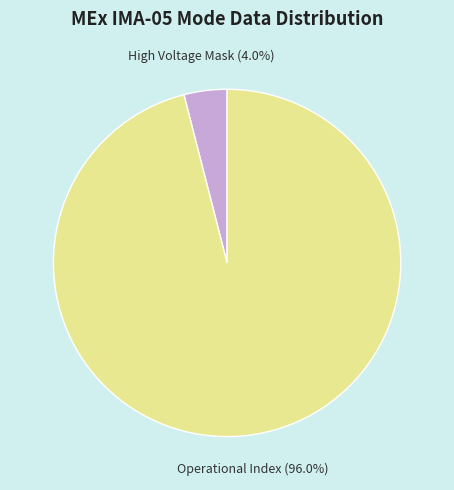

To the nearest percent, what portion does Operational Index represent?

96%